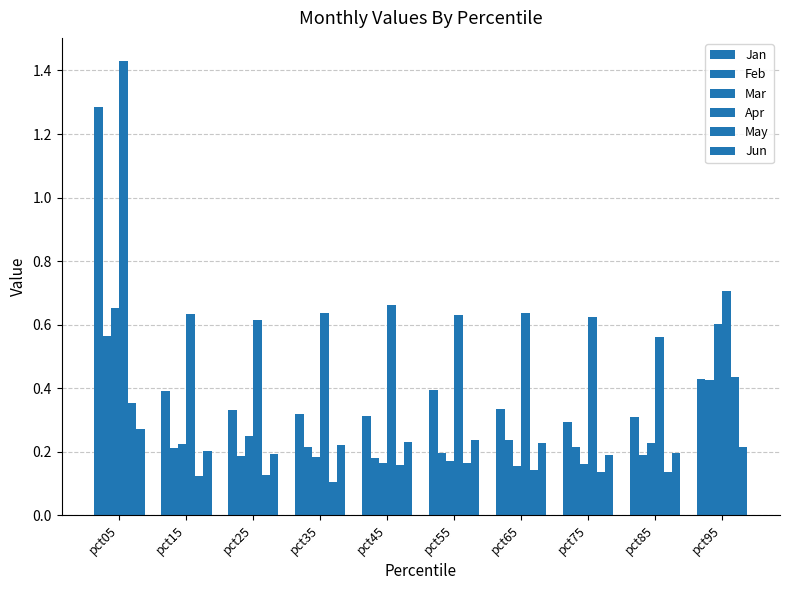

Reading left to right, what are all the values shown in this chart?

Jan: pct05=1.3	pct15=0.4	pct25=0.3	pct35=0.3	pct45=0.3	pct55=0.4	pct65=0.3	pct75=0.3	pct85=0.3	pct95=0.4
Feb: pct05=0.6	pct15=0.2	pct25=0.2	pct35=0.2	pct45=0.2	pct55=0.2	pct65=0.2	pct75=0.2	pct85=0.2	pct95=0.4
Mar: pct05=0.7	pct15=0.2	pct25=0.2	pct35=0.2	pct45=0.2	pct55=0.2	pct65=0.2	pct75=0.2	pct85=0.2	pct95=0.6
Apr: pct05=1.4	pct15=0.6	pct25=0.6	pct35=0.6	pct45=0.7	pct55=0.6	pct65=0.6	pct75=0.6	pct85=0.6	pct95=0.7
May: pct05=0.4	pct15=0.1	pct25=0.1	pct35=0.1	pct45=0.2	pct55=0.2	pct65=0.1	pct75=0.1	pct85=0.1	pct95=0.4
Jun: pct05=0.3	pct15=0.2	pct25=0.2	pct35=0.2	pct45=0.2	pct55=0.2	pct65=0.2	pct75=0.2	pct85=0.2	pct95=0.2